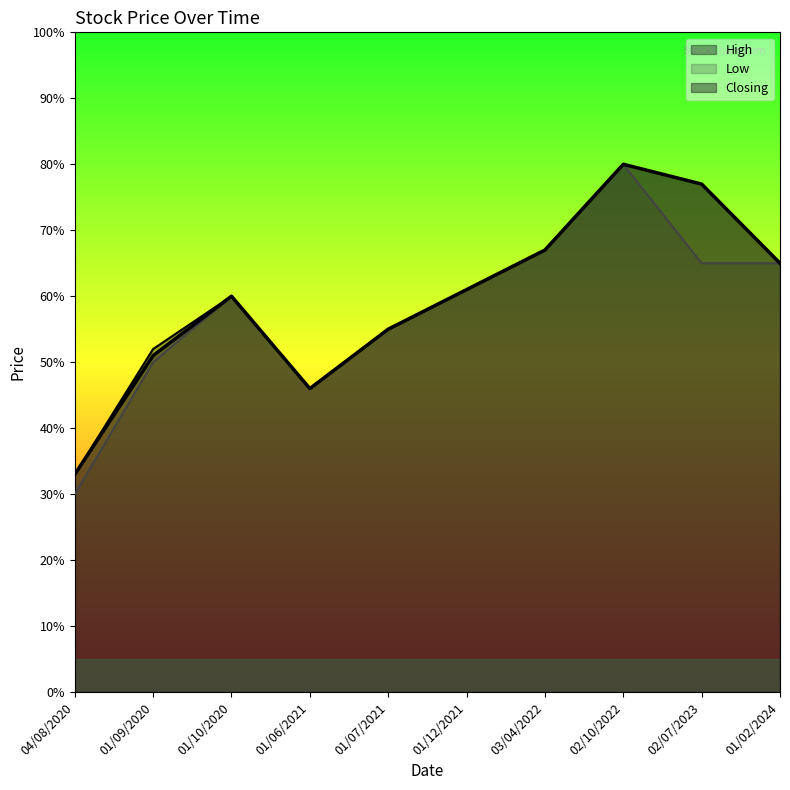

Is it true that High equals 0.2 at 01/02/2024?

False